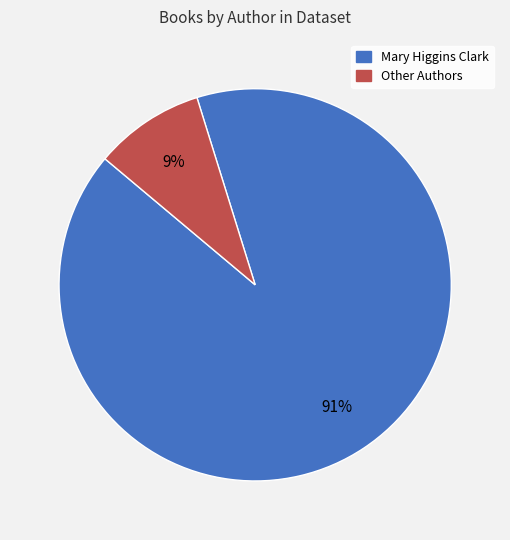

To the nearest percent, what is the average slice percentage?

50%